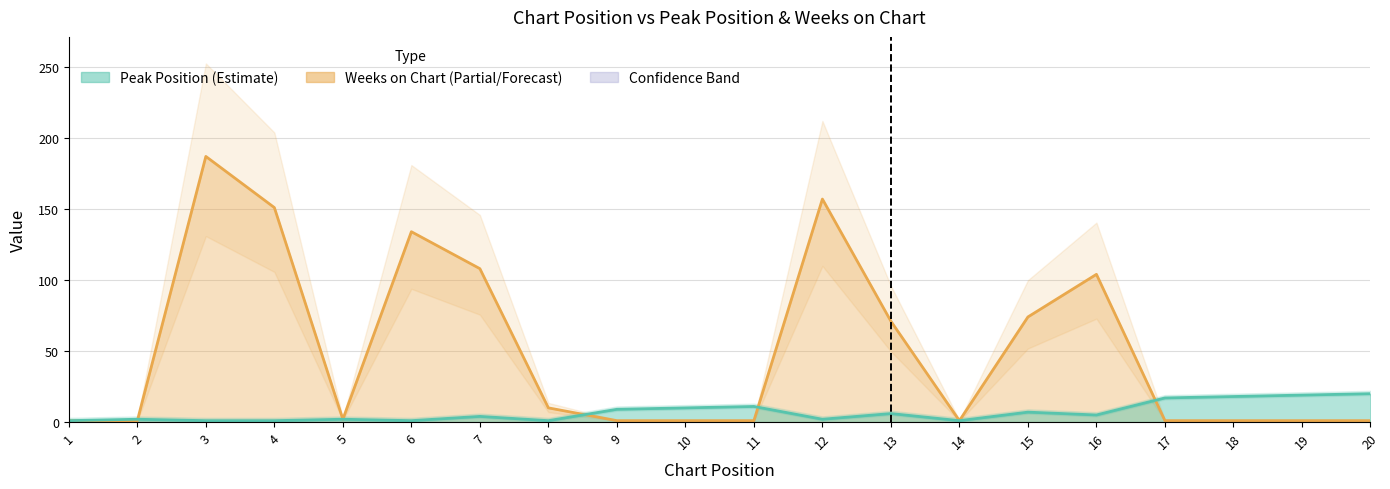

What is the average value of the Weeks on Chart series?

50